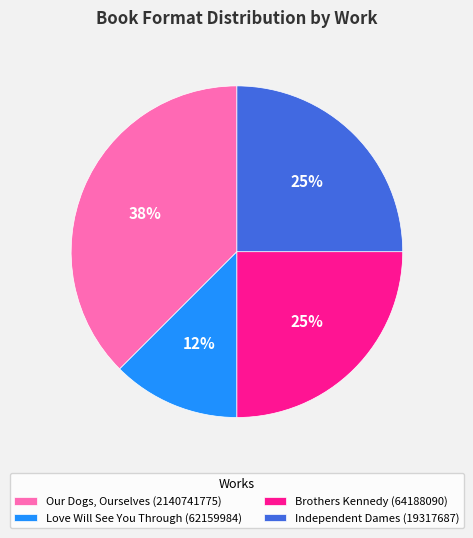

Is there any slice that represents more than half of the pie?

No